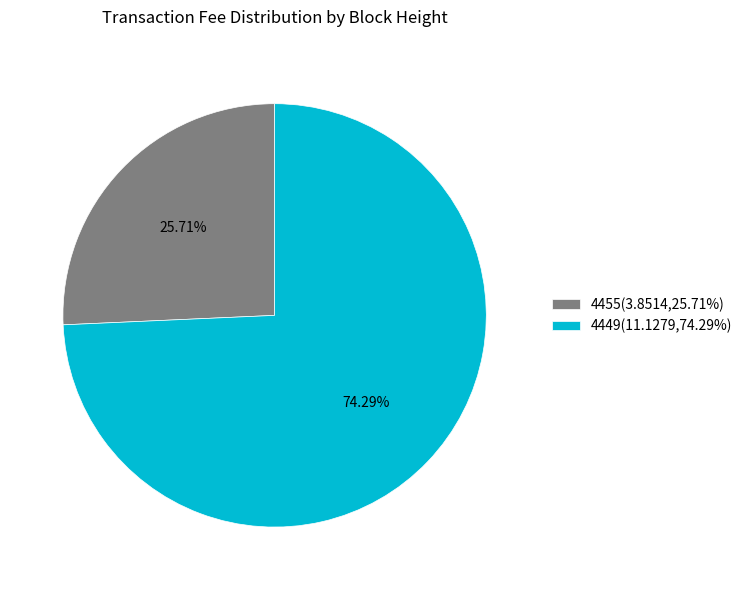

To the nearest percent, what is the difference between the 4455 and 4449 slice percentages?

49%